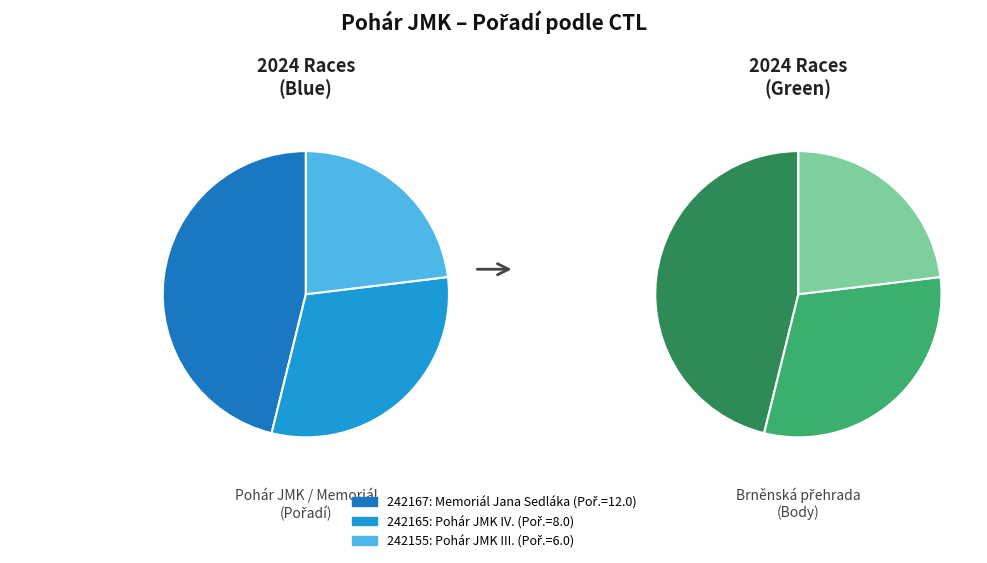

Is 242167 the majority of the pie?

No